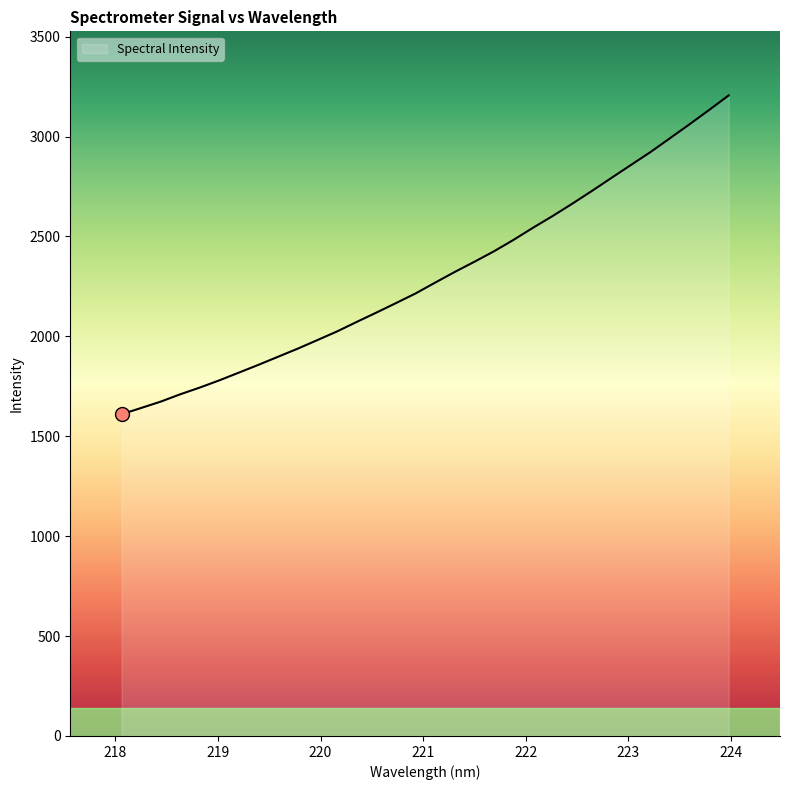

What is the greatest value displayed?

3205.8